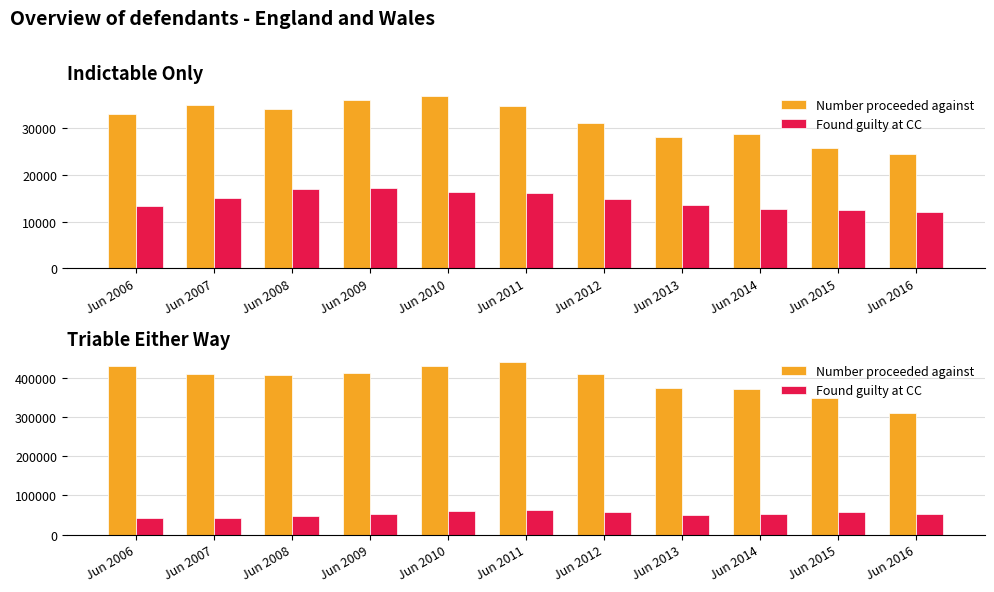

At which category is the sum across all series the highest?

Jun 2011